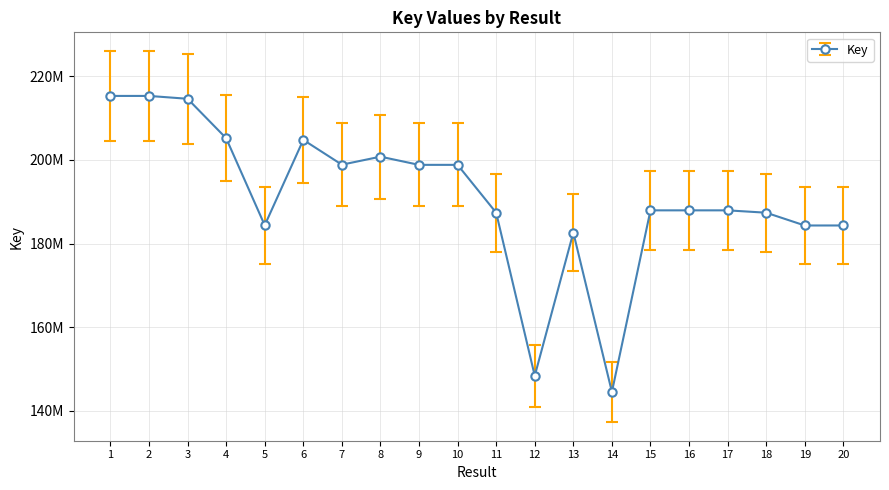

Does the chart have visible grid lines?

Yes